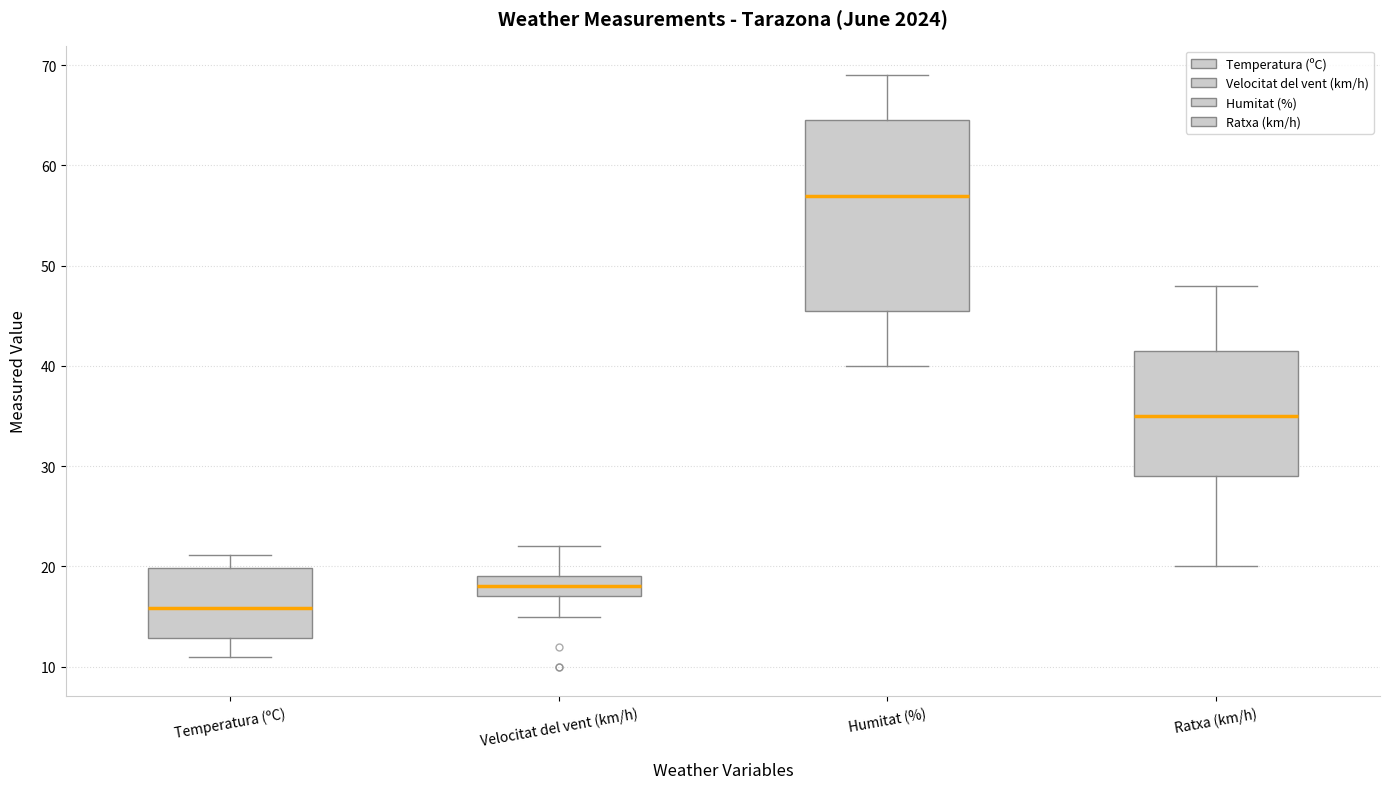

Comparing the boxes themselves (not the whiskers), which one is the tallest?

Humitat (%)